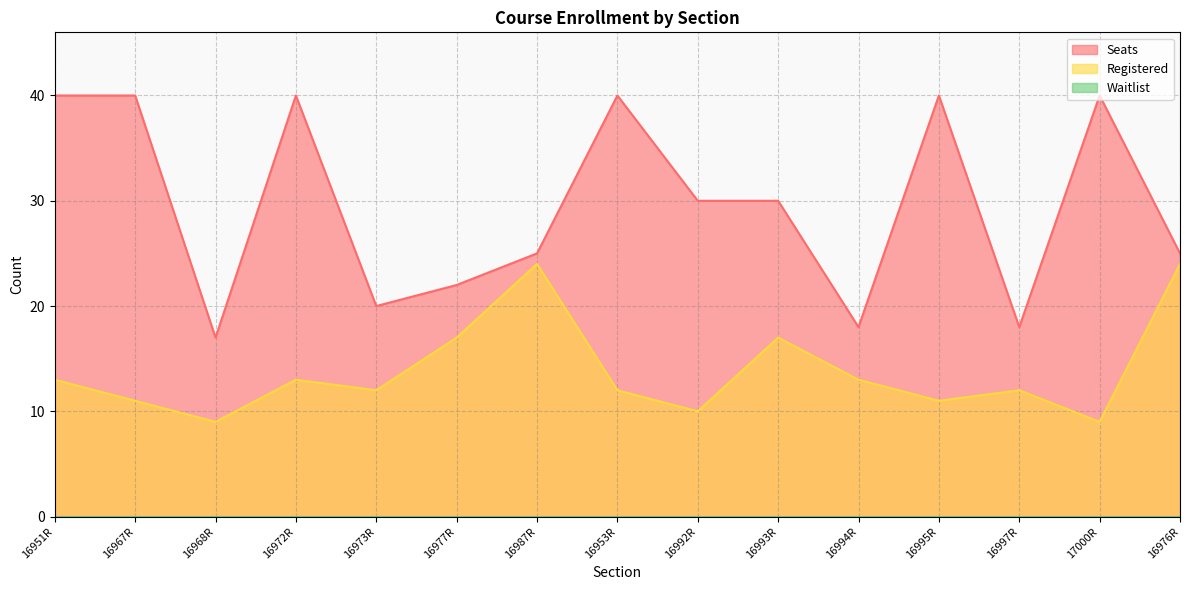

Which series has the largest range (max minus min)?

Seats